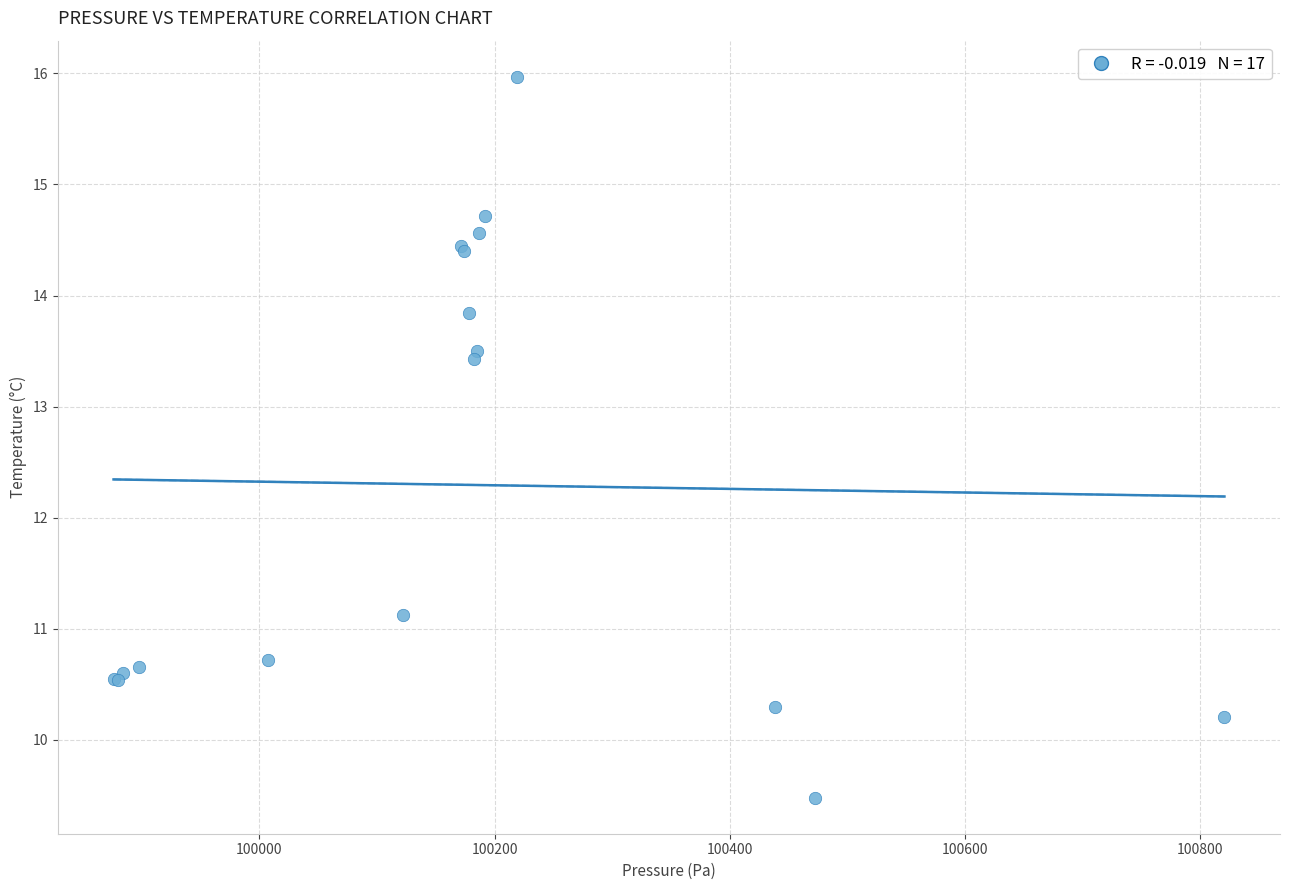

What Y value in the scatter plot is closest to 12?

11.1